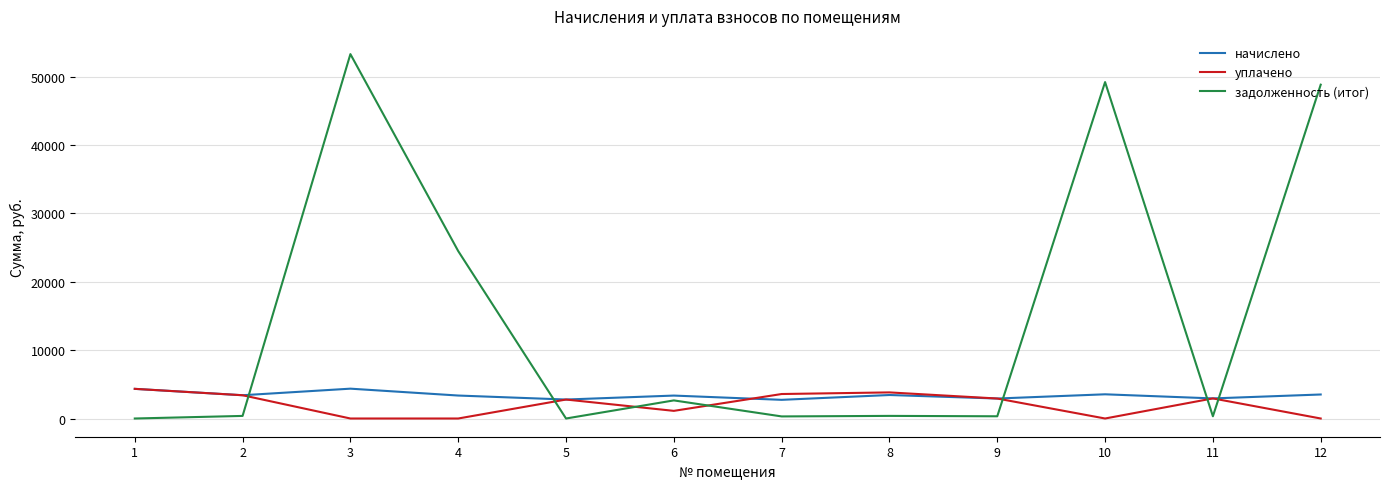

At which category is the sum across all series the highest?

3